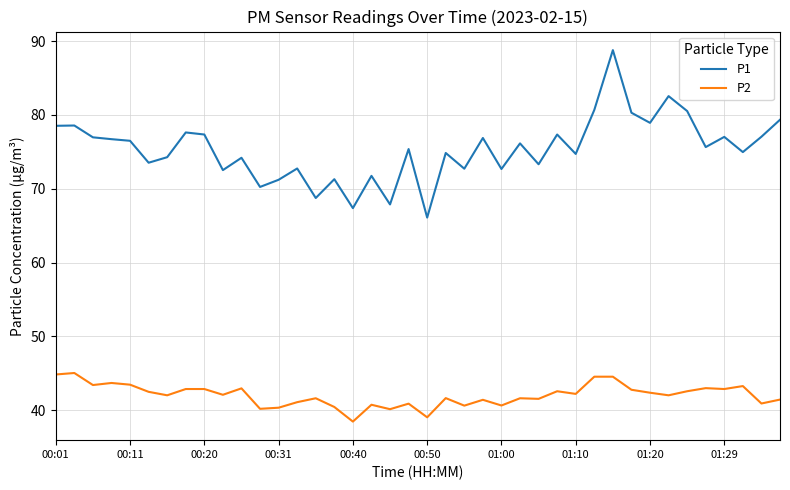

What are all the series names shown in the legend?

P1, P2